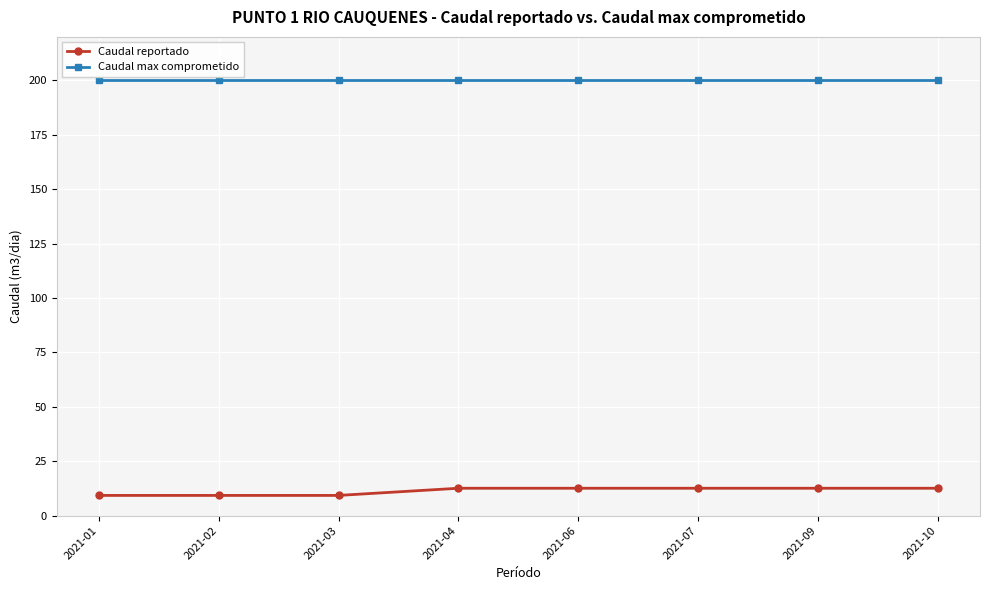

What is the total value across all series at 2021-01?

209.3